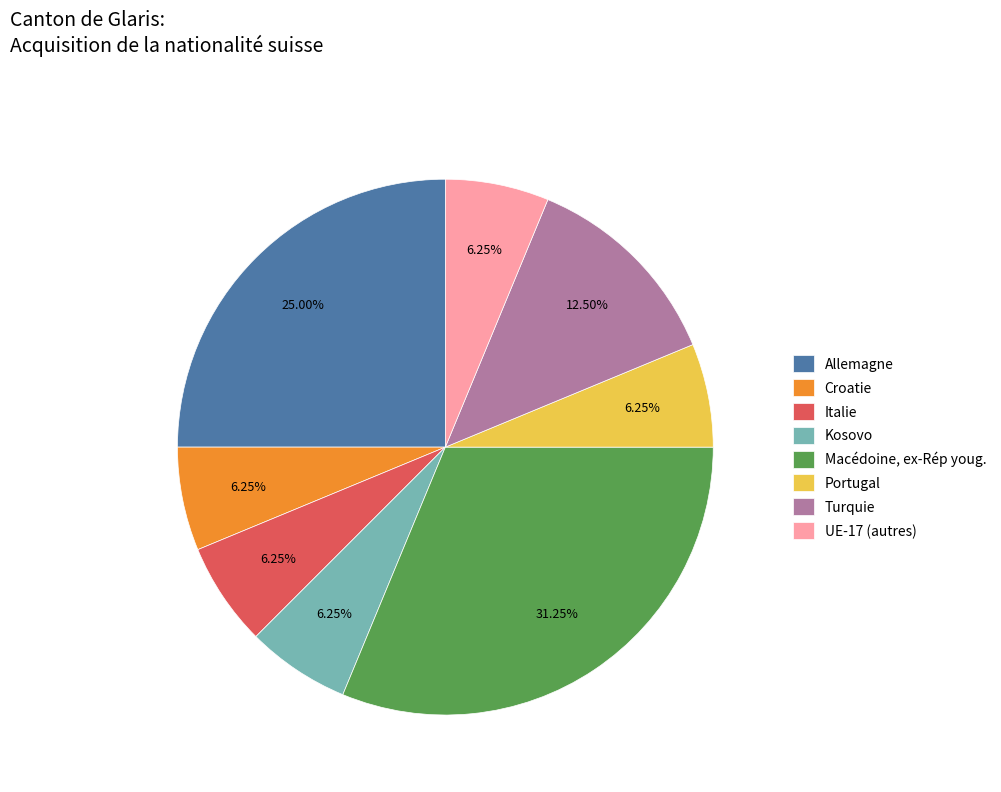

True or false: Macédoine, ex-Rép youg. accounts for 41% of the total.

False